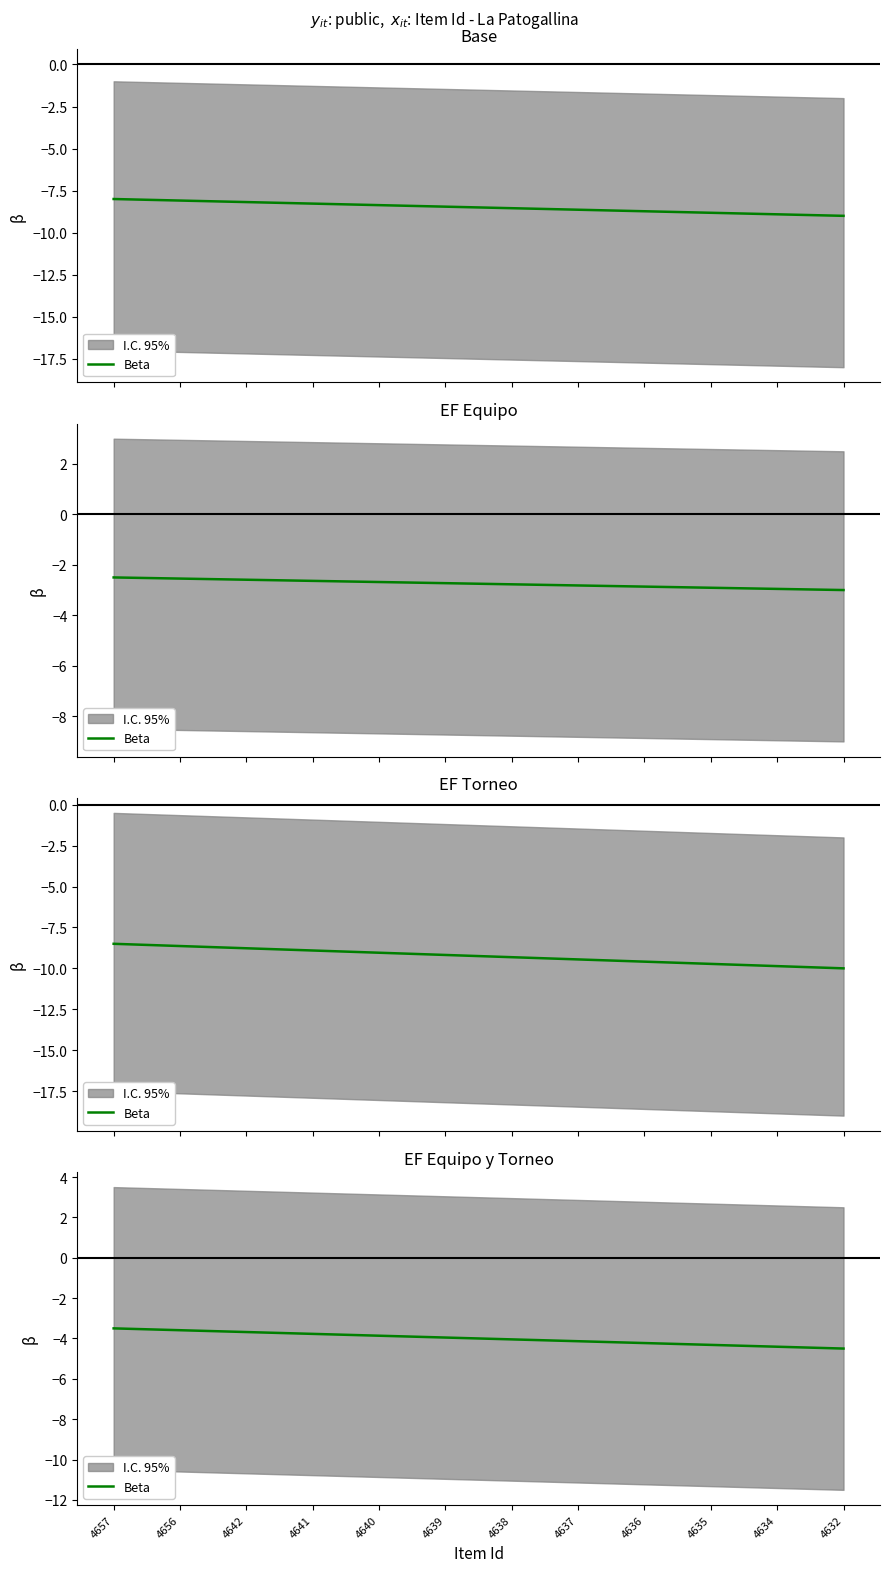

Between 4641 and 4632, which is larger?

4641